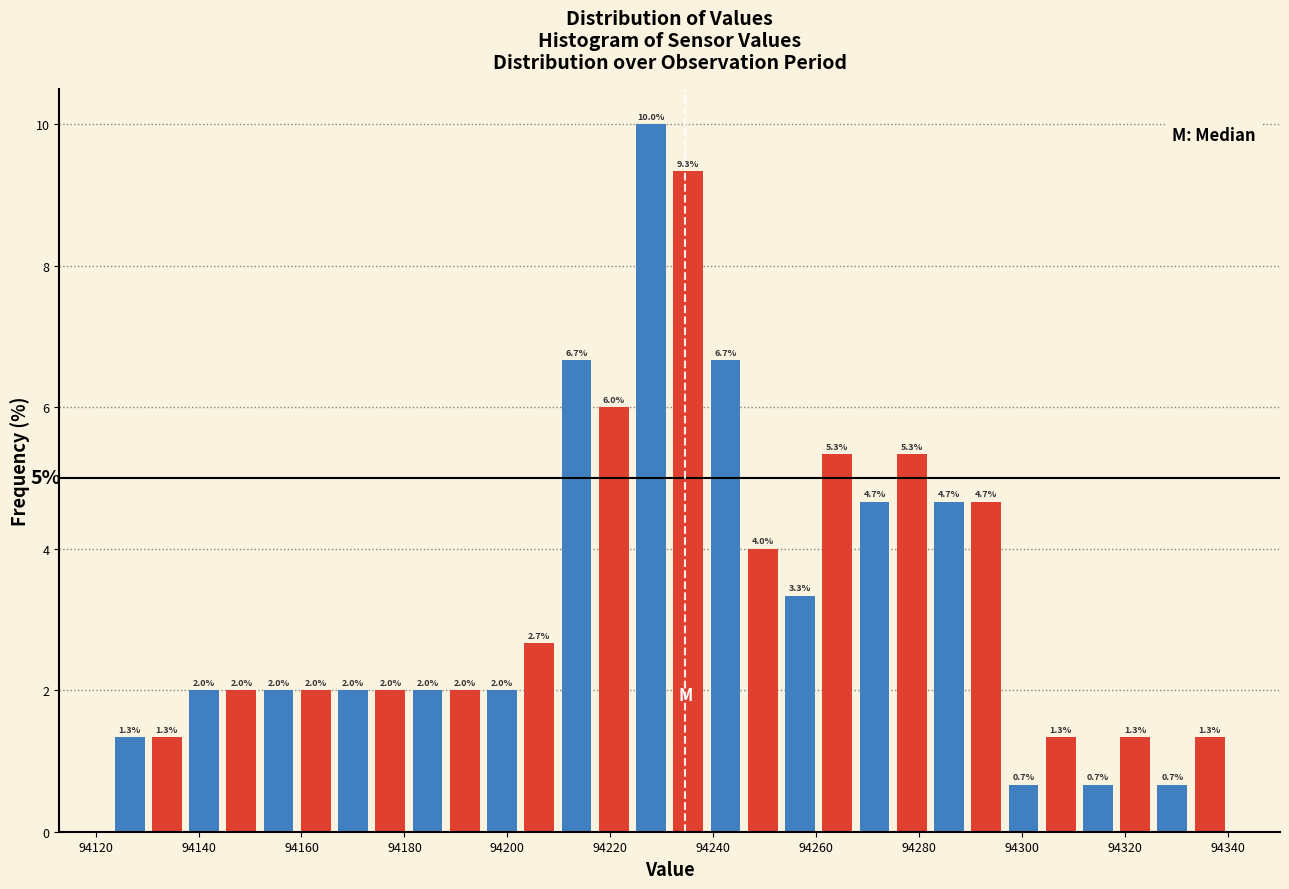

Around what value on the x-axis is the tallest bar? Give the approximate position of its centre, as read against the axis.

94228